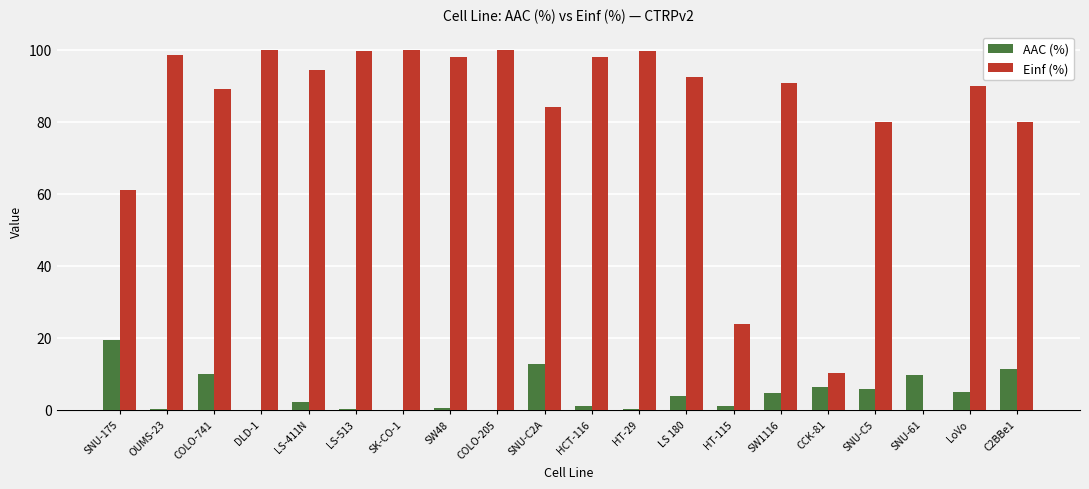

The value of Einf (%) at DLD-1 is 100.0. True or false?

True